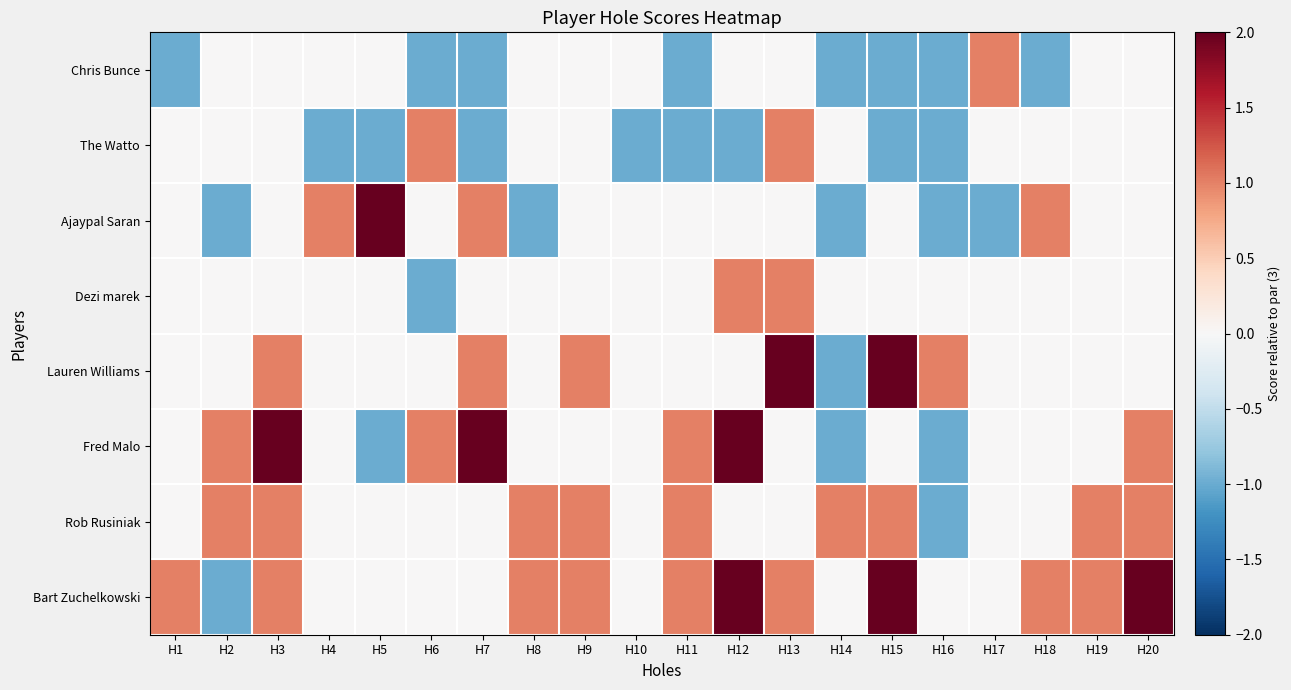

Rank the series at H17 from lowest to highest value.

Ajaypal Saran, The Watto, Dezi marek, Lauren Williams, Fred Malo, Rob Rusiniak, Bart Zuchelkowski, Chris Bunce